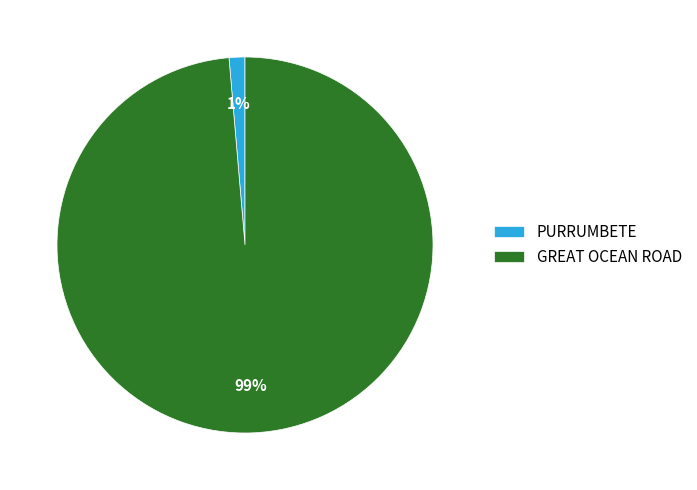

To the nearest percent, what is the average slice percentage?

50%